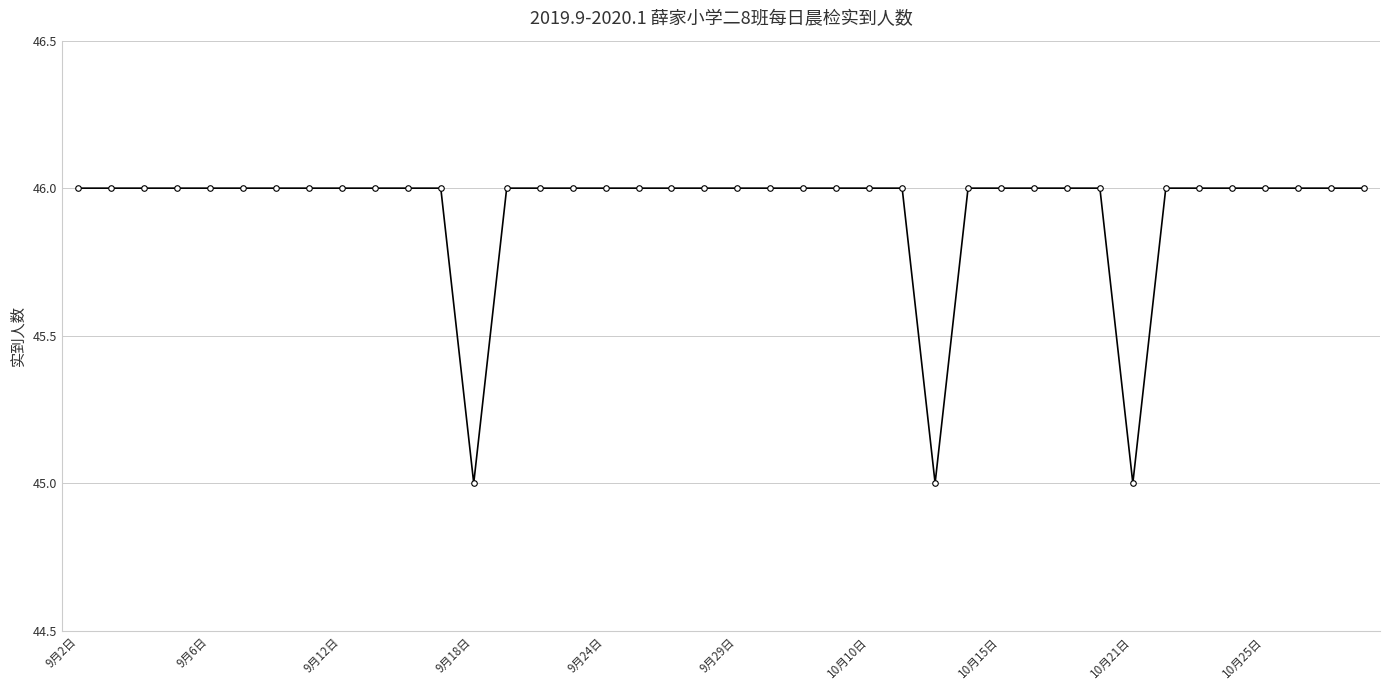

What is the greatest value displayed?

46